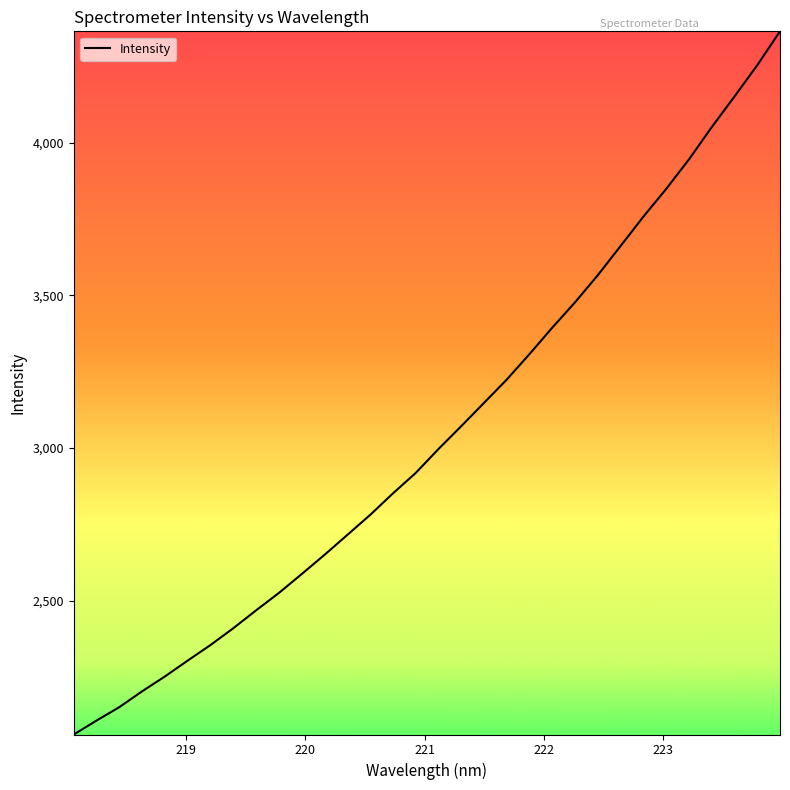

What is the maximum value shown in the chart?

4364.7